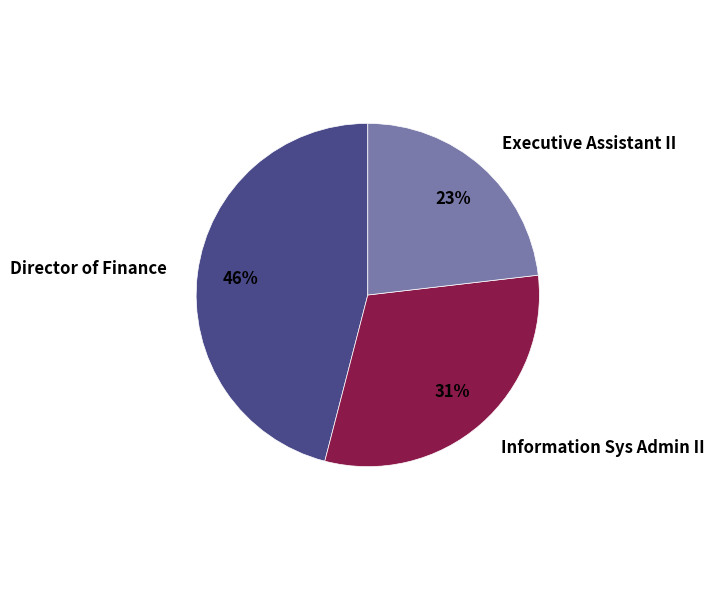

How many segments does this pie chart have?

3